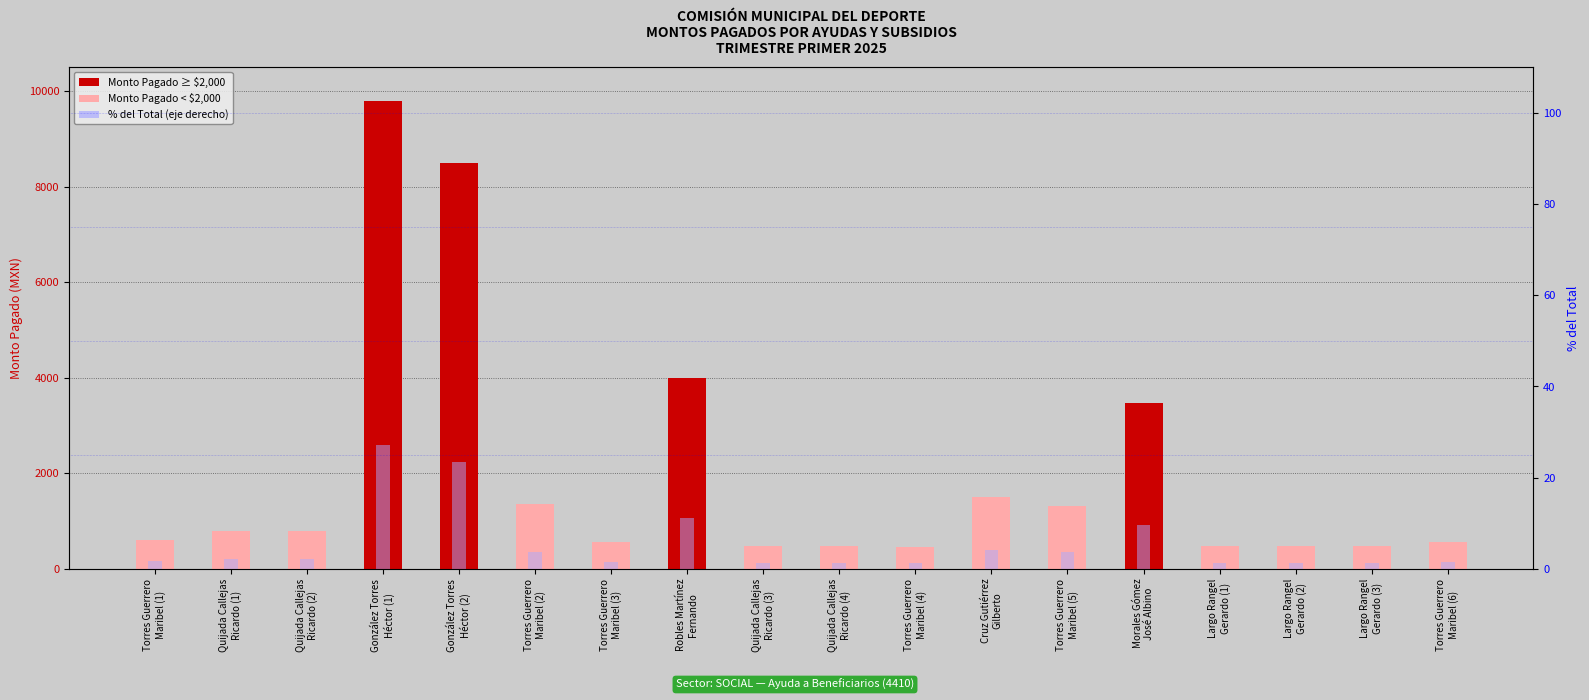

Where is % del Total nearest to the value 14?

Robles Martínez
Fernando